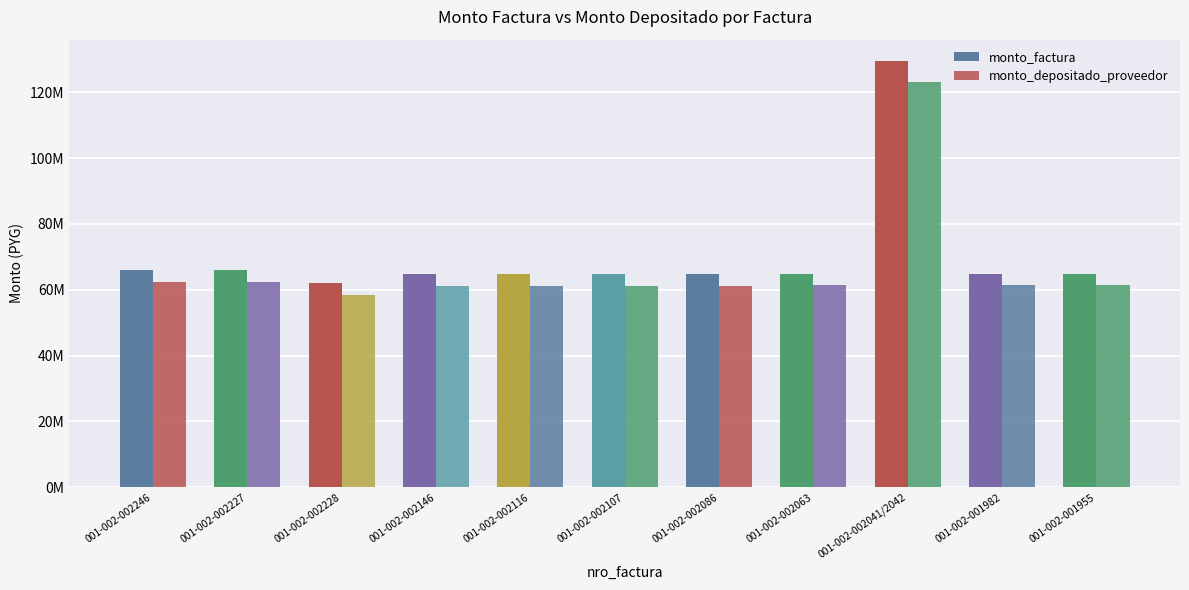

Rank the series by their average value, from highest to lowest.

monto_factura, monto_depositado_proveedor